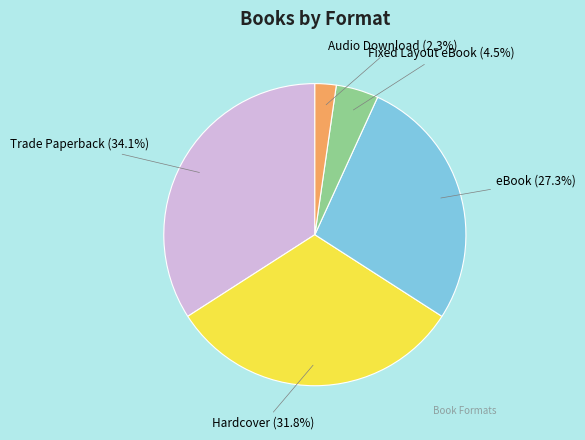

Is there any slice that represents more than half of the pie?

No